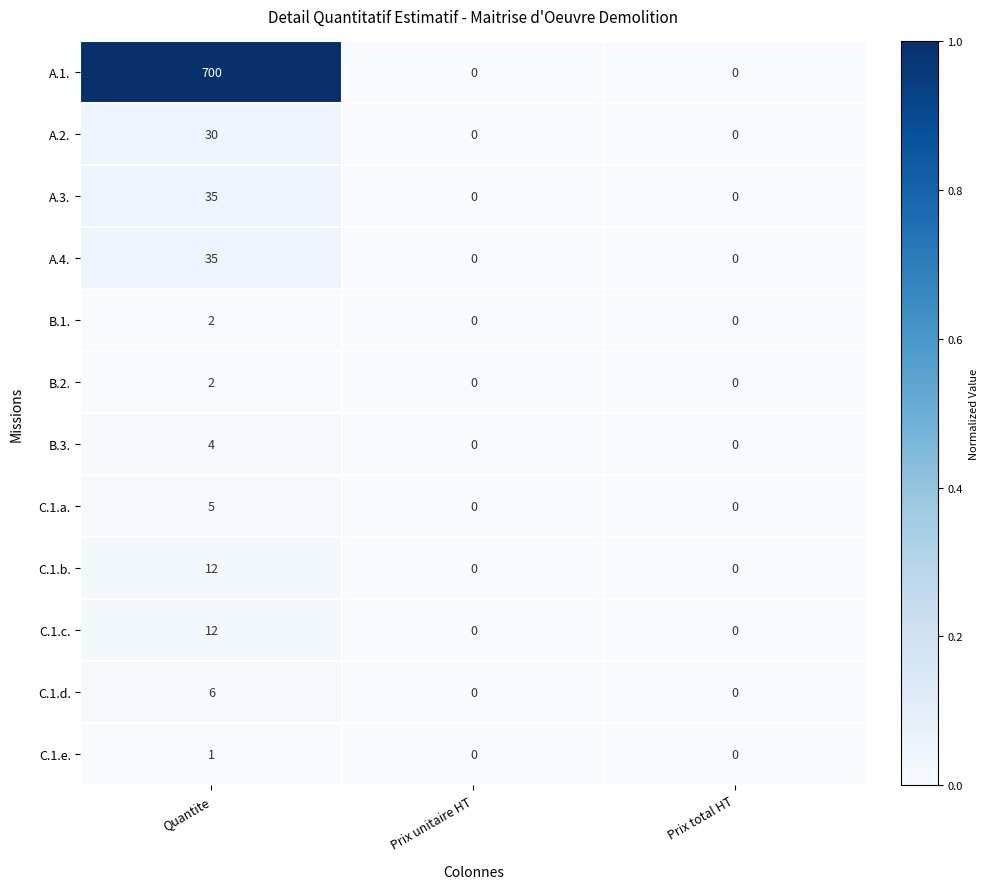

The A.2. series shows -9 at Prix total HT. True or false?

False